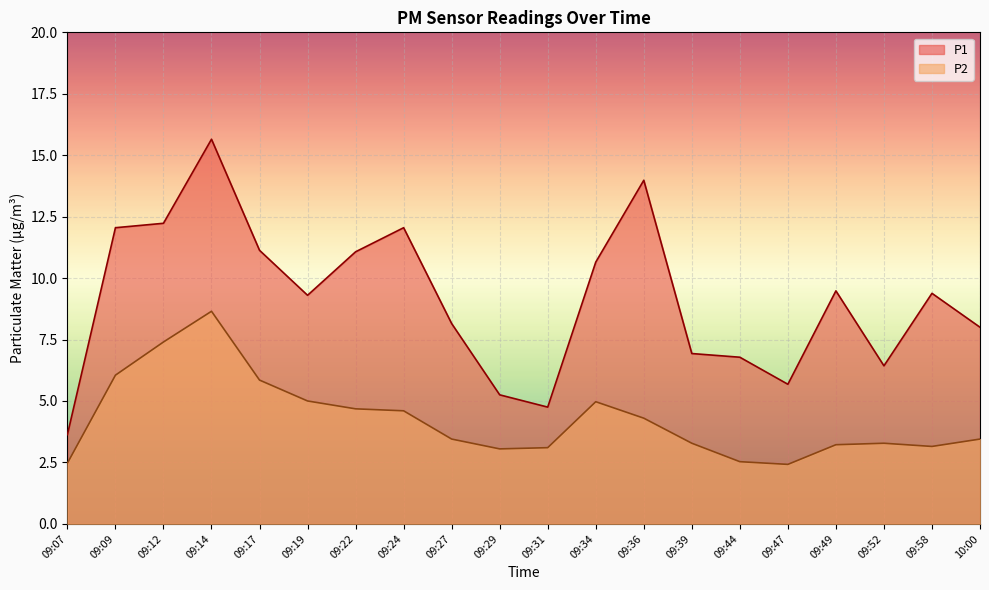

How many lines are shown in the chart?

2